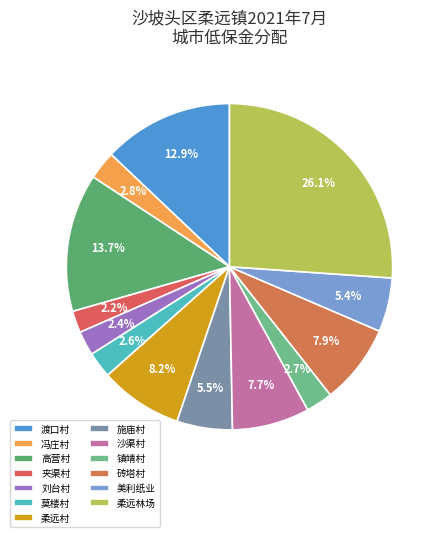

What is the total percentage of 柔远村 and 高营村?

21.9%